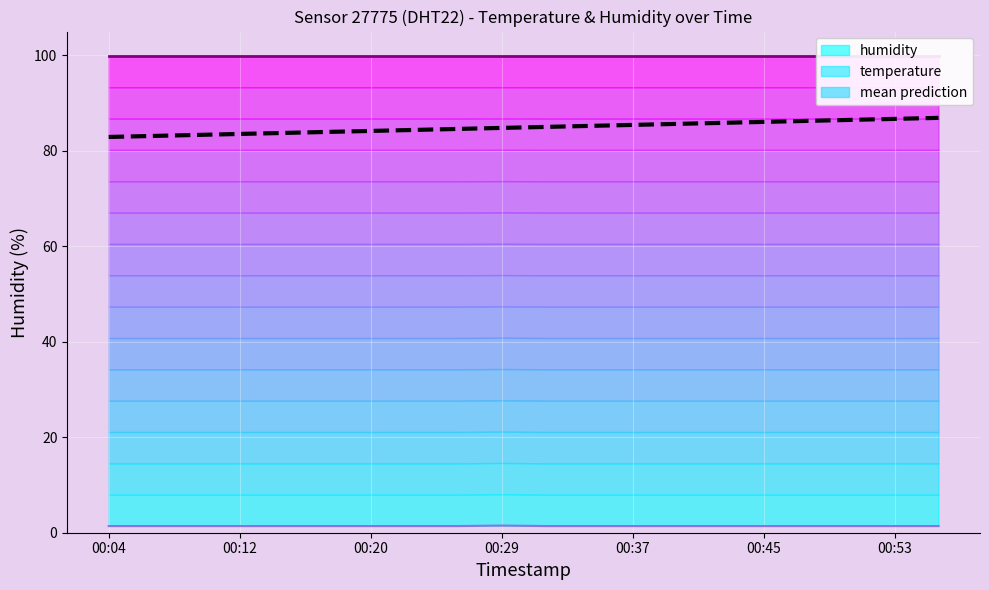

The value of mean prediction at 00:53 is 86.7. True or false?

True